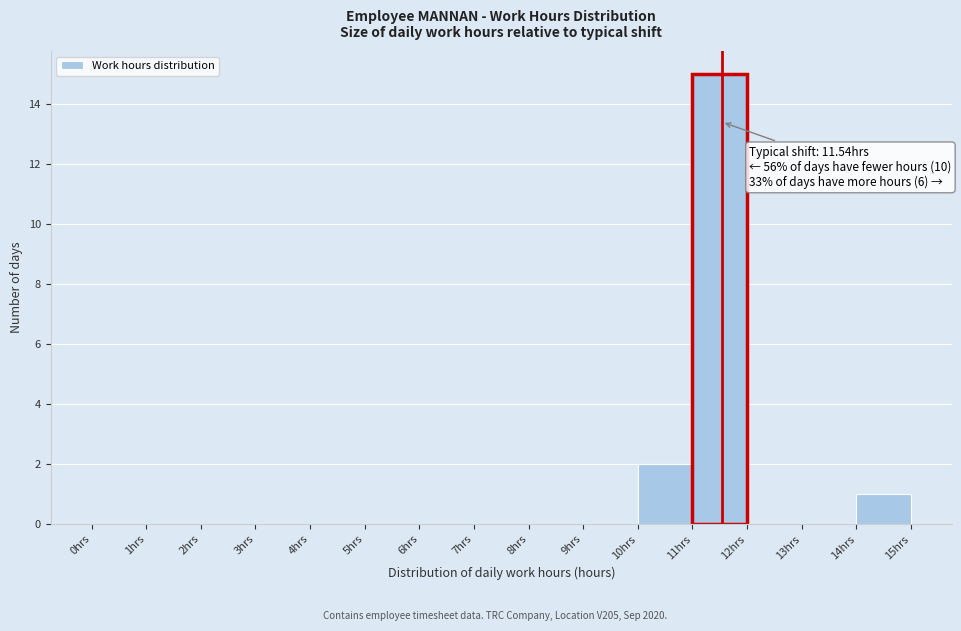

Over which range of the x-axis is the bar tallest?

11 to 12